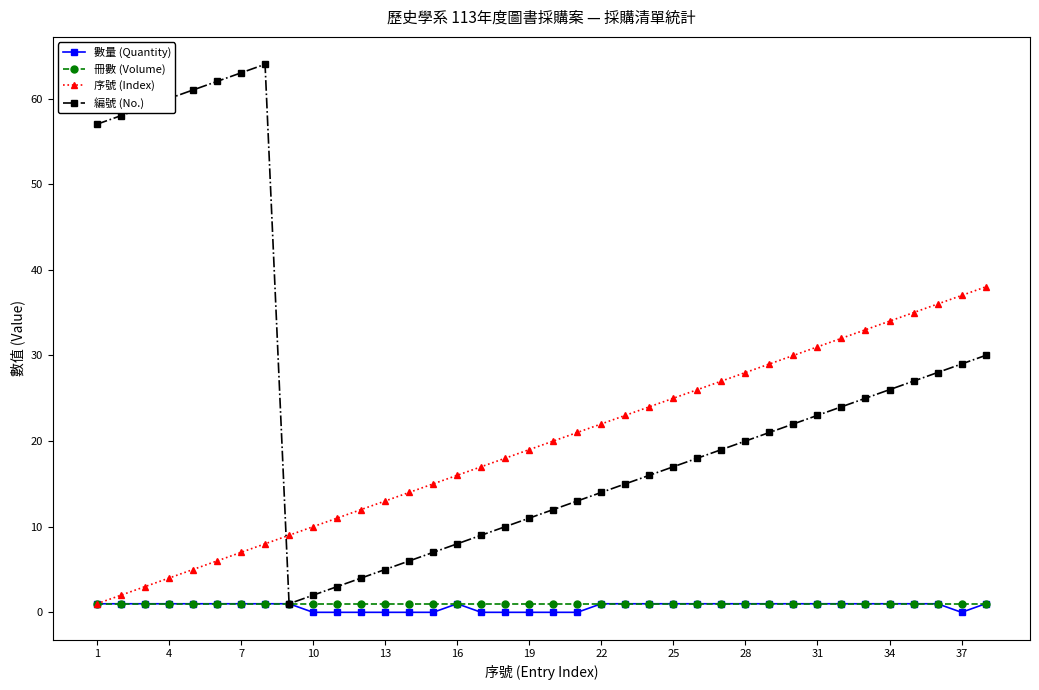

What is the greatest value displayed?

64